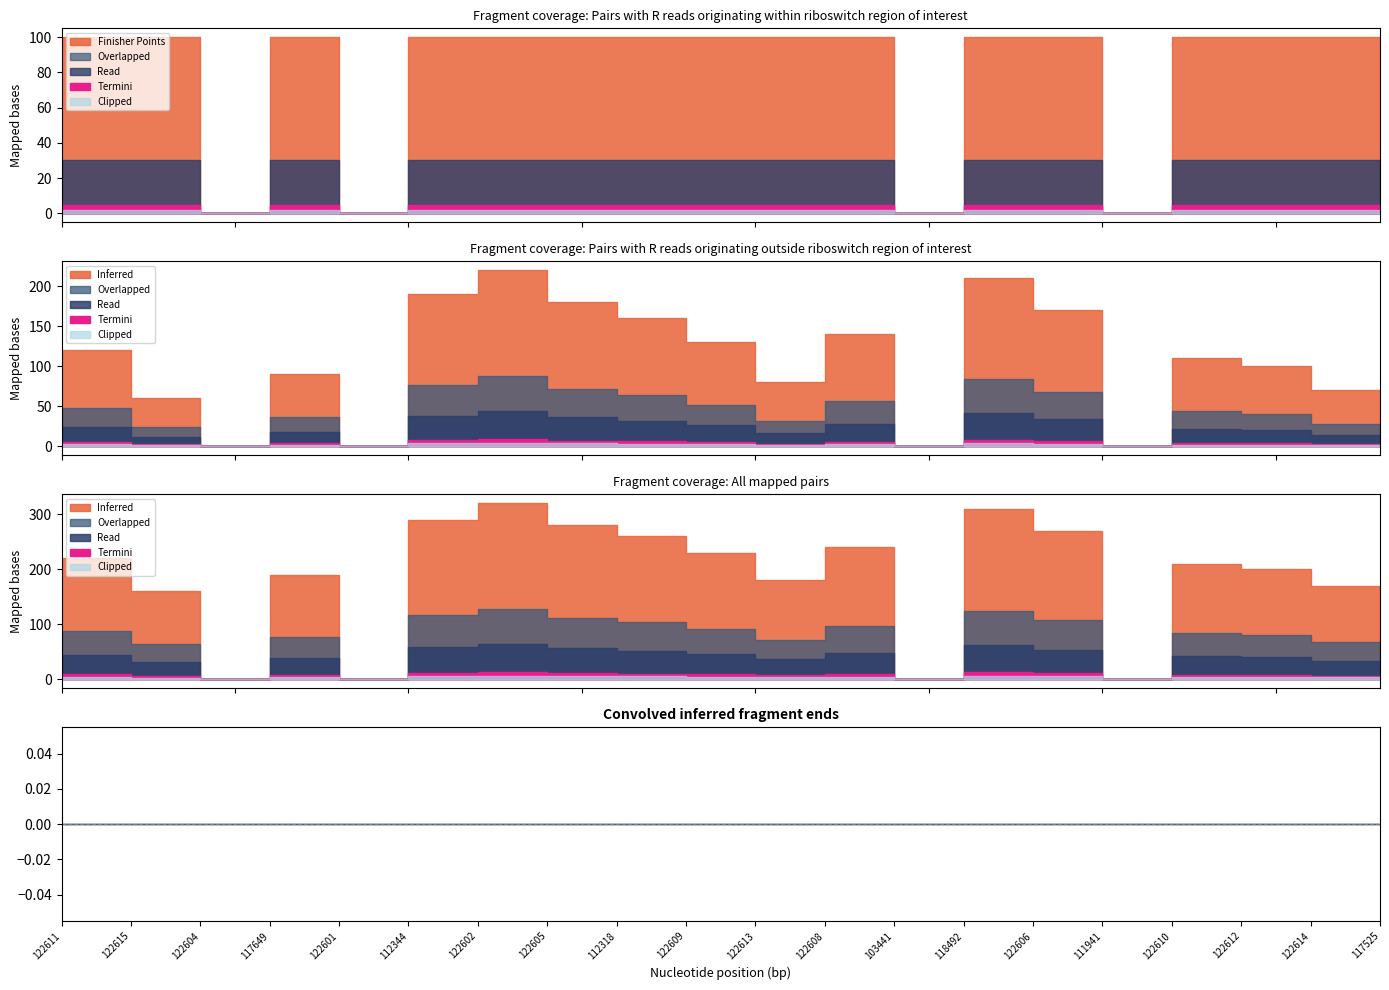

What is the label of the 7th point from the right?

118492